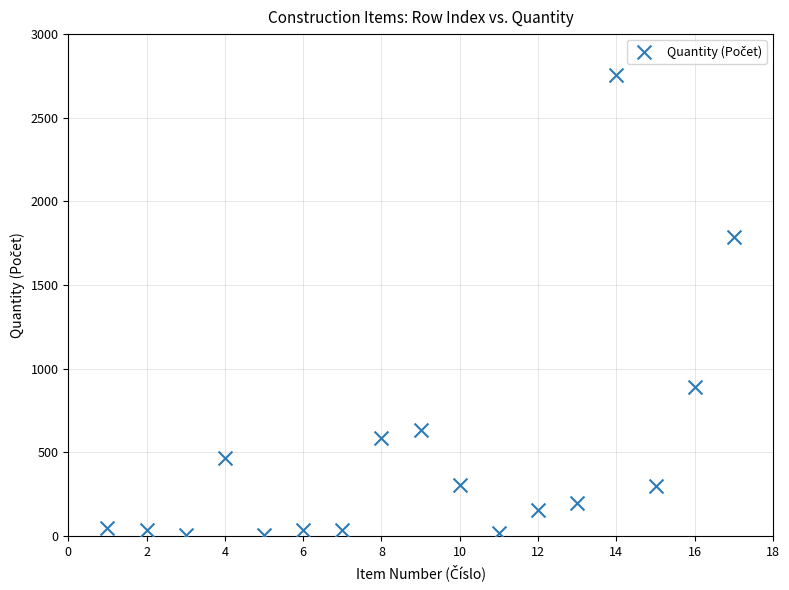

What is the range of X values (max minus min)?

16